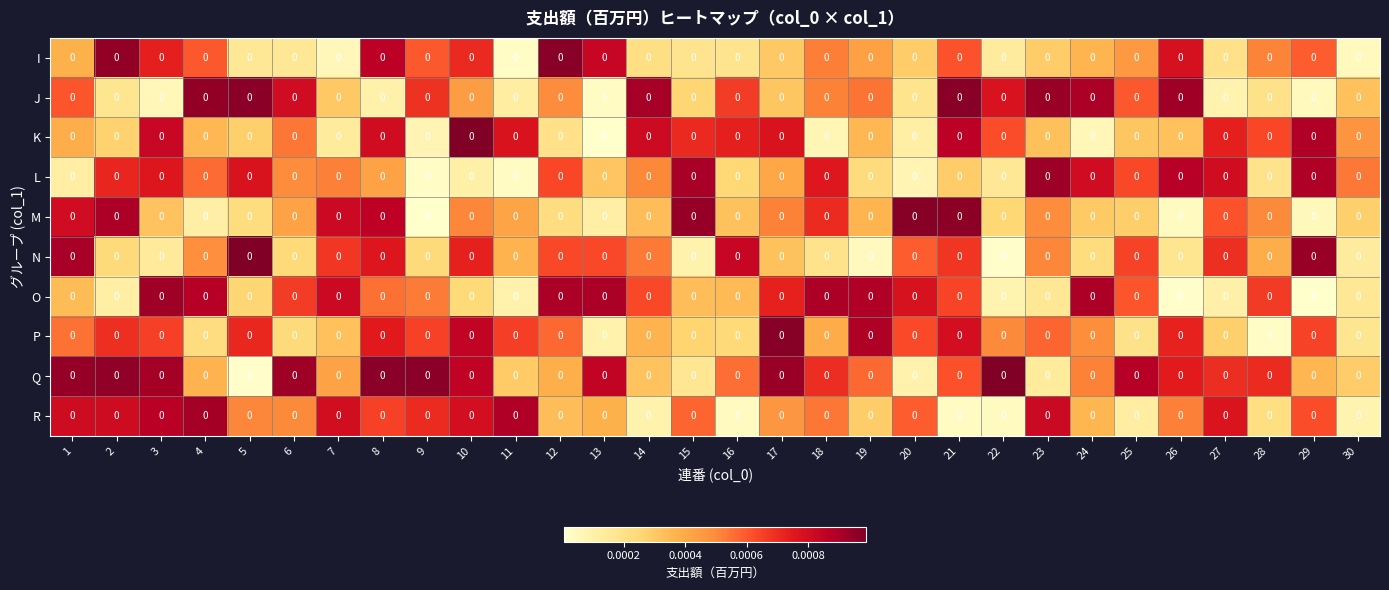

Between 25 and 27, which is larger?

25